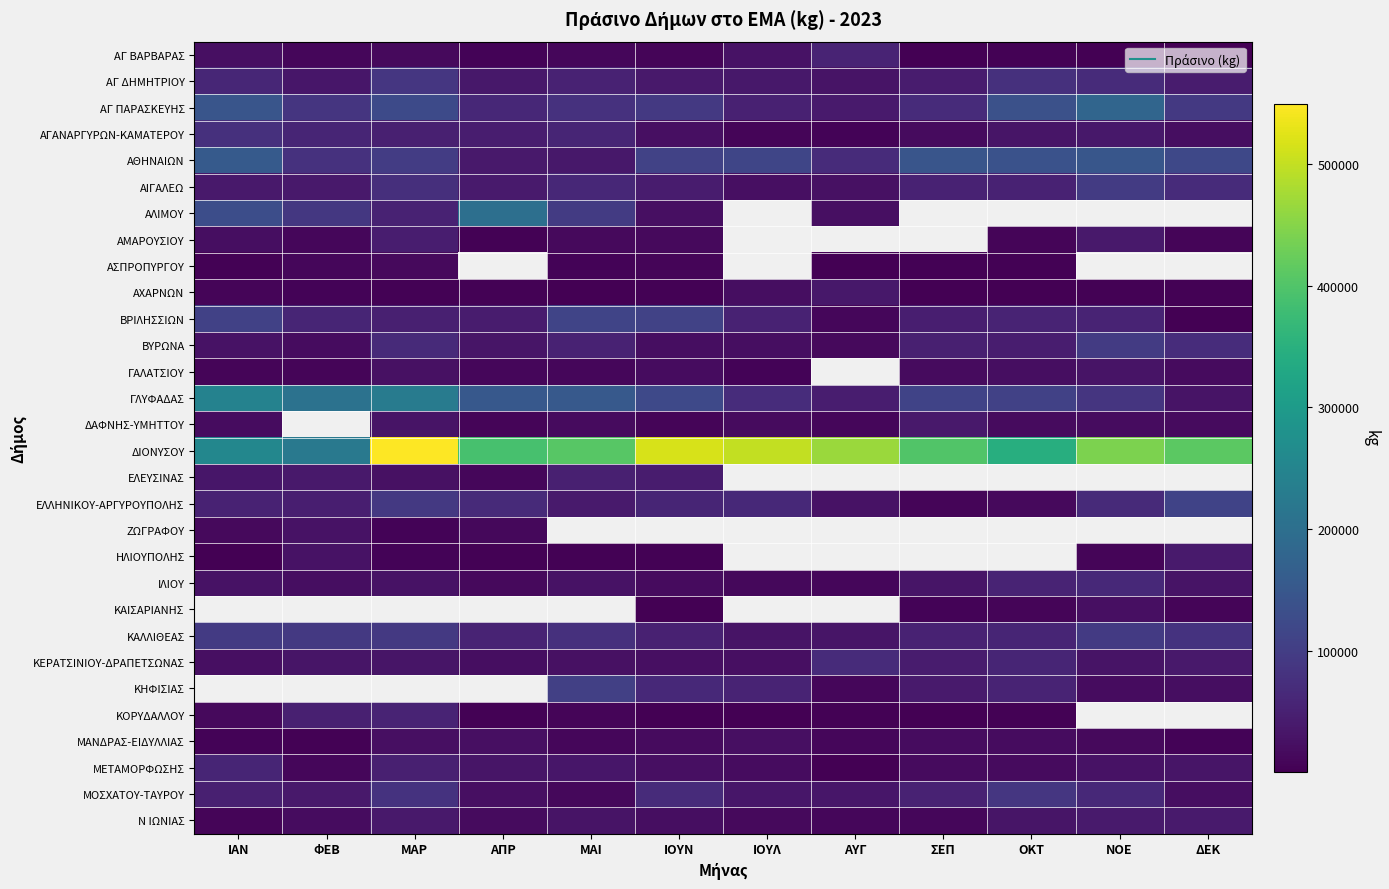

At how many categories does at least one series exceed 248237?

11